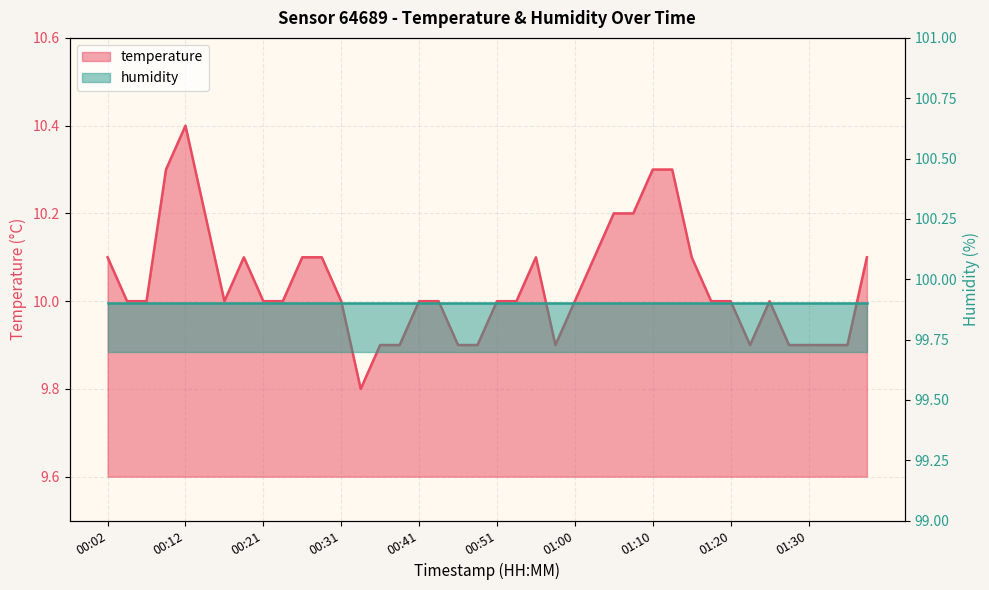

What is the average value?

10.0